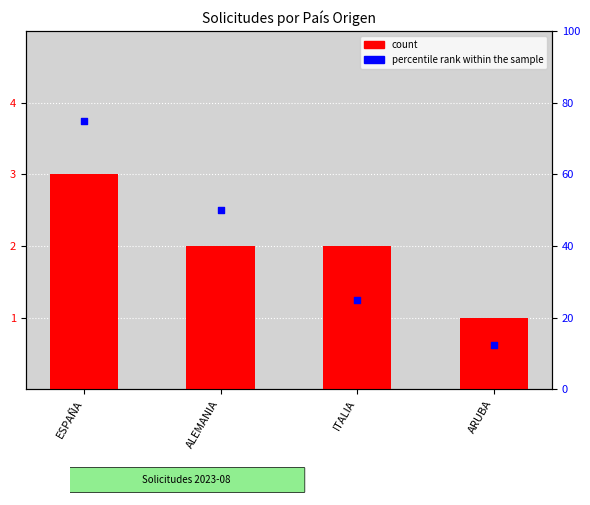

Which series has the largest Y range (max minus min)?

percentile rank within the sample